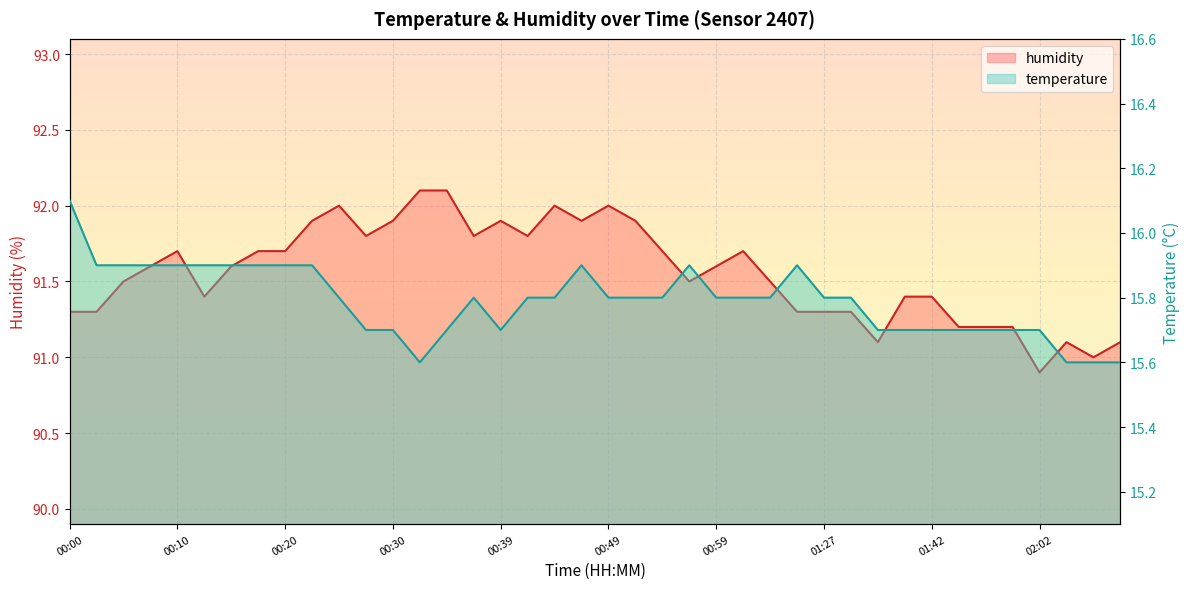

Count the number of categories in the chart.

40